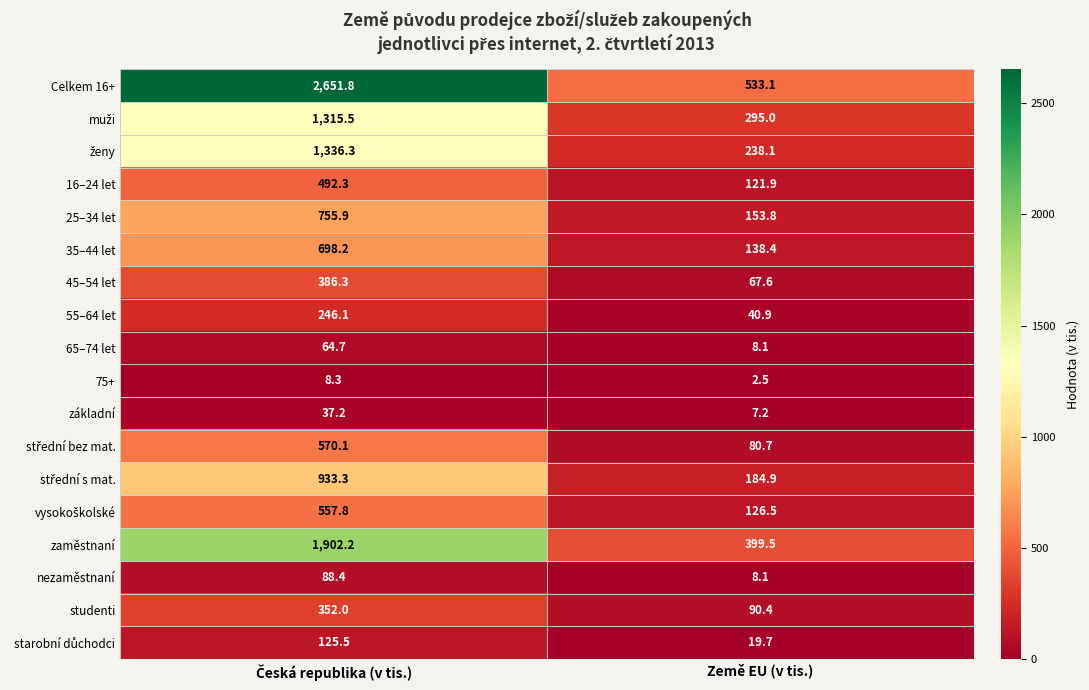

Which series has the largest total across all categories?

Celkem 16+